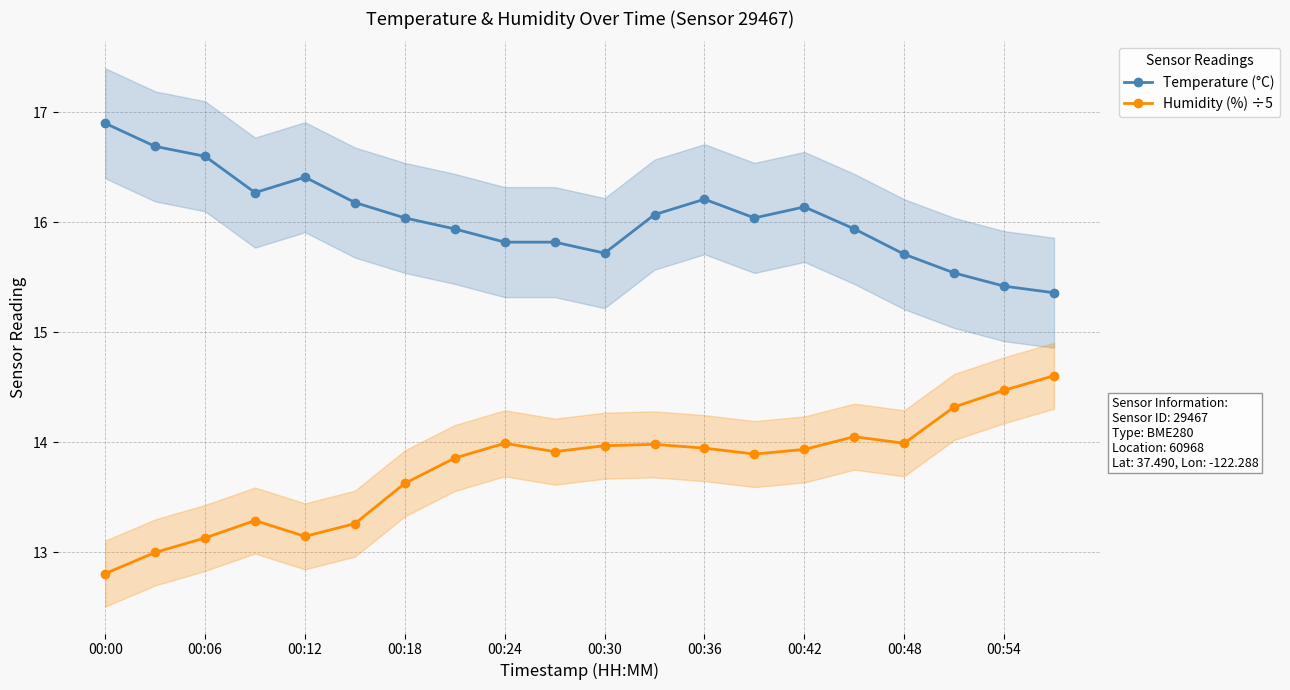

Which category has the highest value in the Temperature (°C) series?

00:00